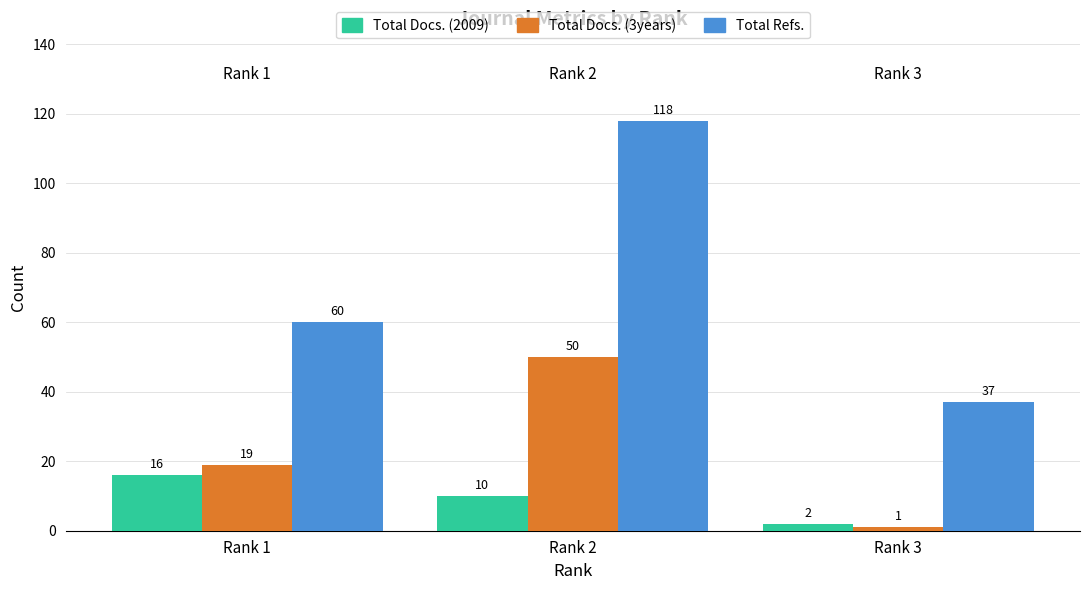

Reading left to right, extract all data points from this chart.

Total Docs. (2009): 16	10	2
Total Docs. (3years): 19	50	1
Total Refs.: 60	118	37